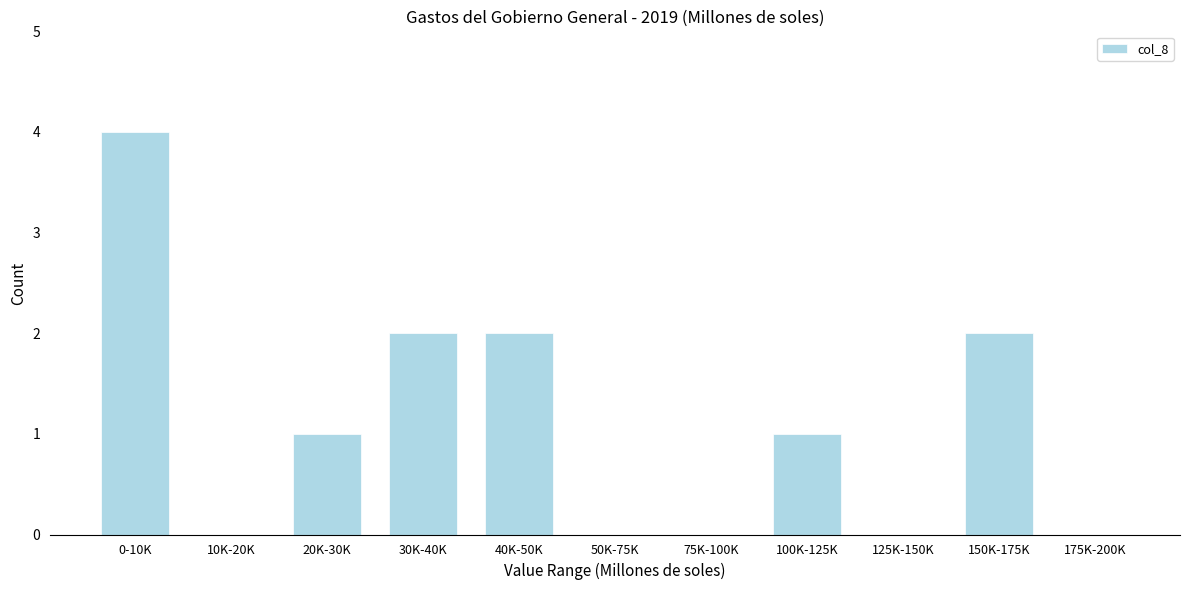

Reading left to right, what are all the values shown in this chart?

0-10K=4	10K-20K=0	20K-30K=1	30K-40K=2	40K-50K=2	50K-75K=0	75K-100K=0	100K-125K=1	125K-150K=0	150K-175K=2	175K-200K=0